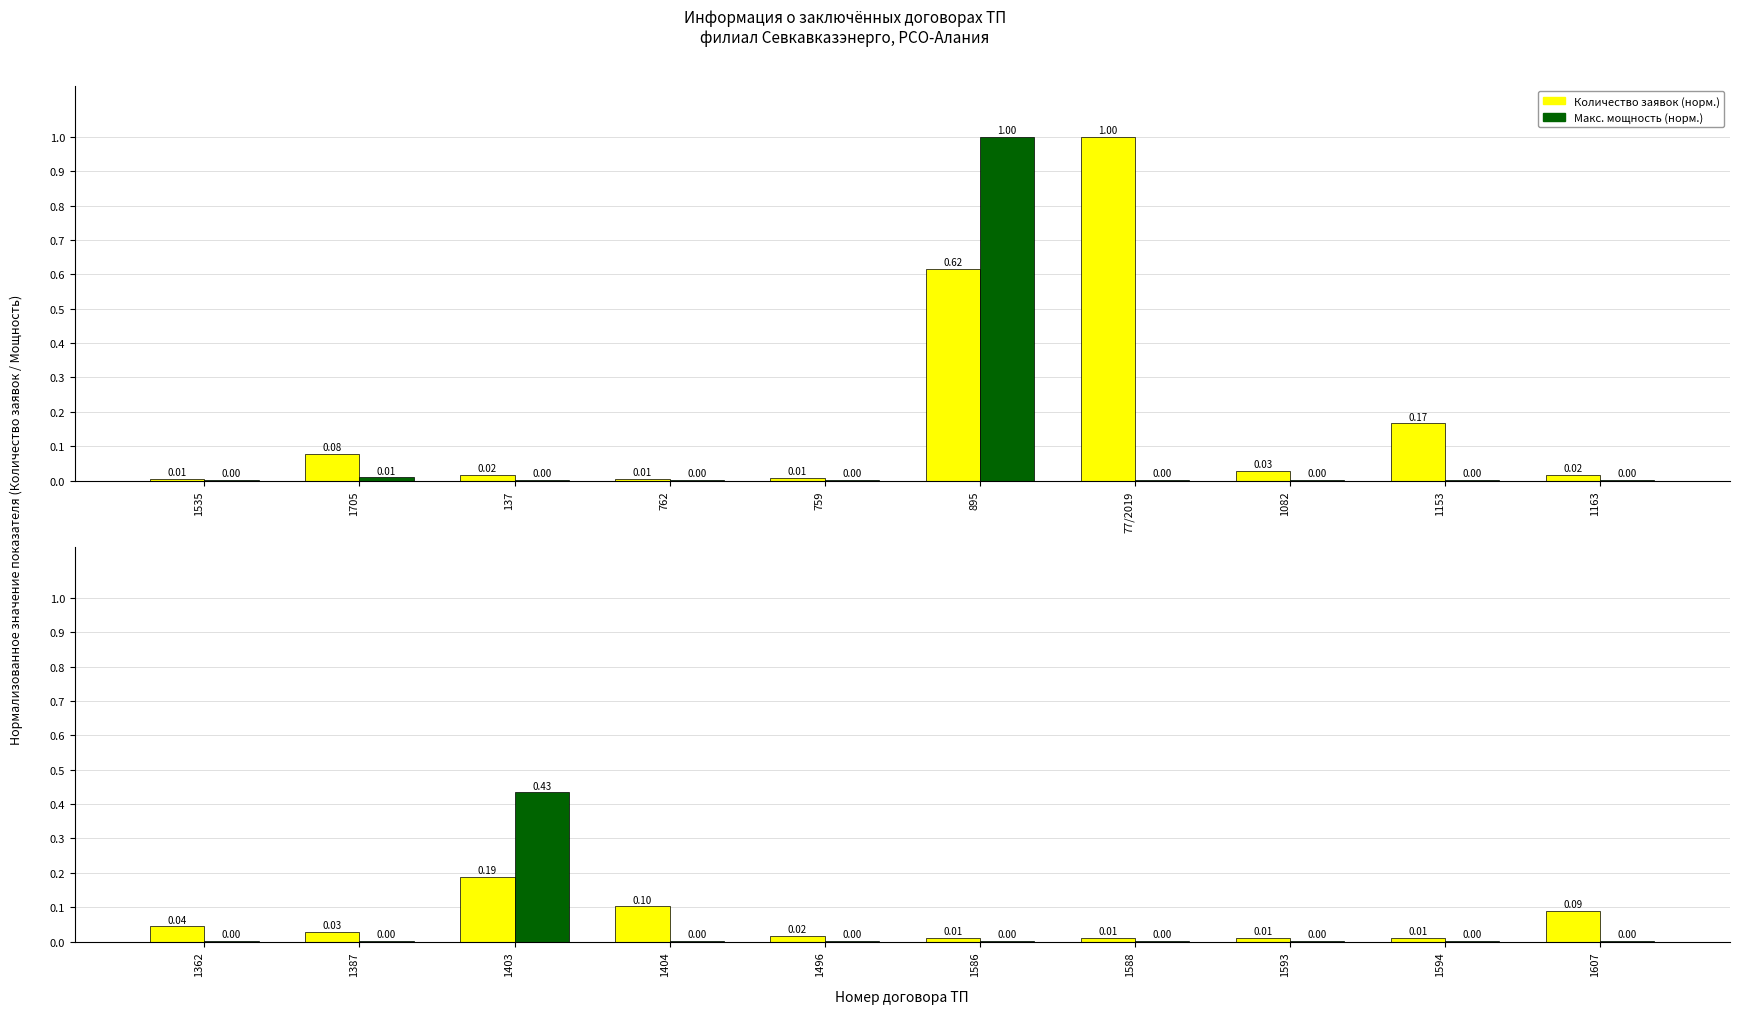

How many data points does each series have?

10